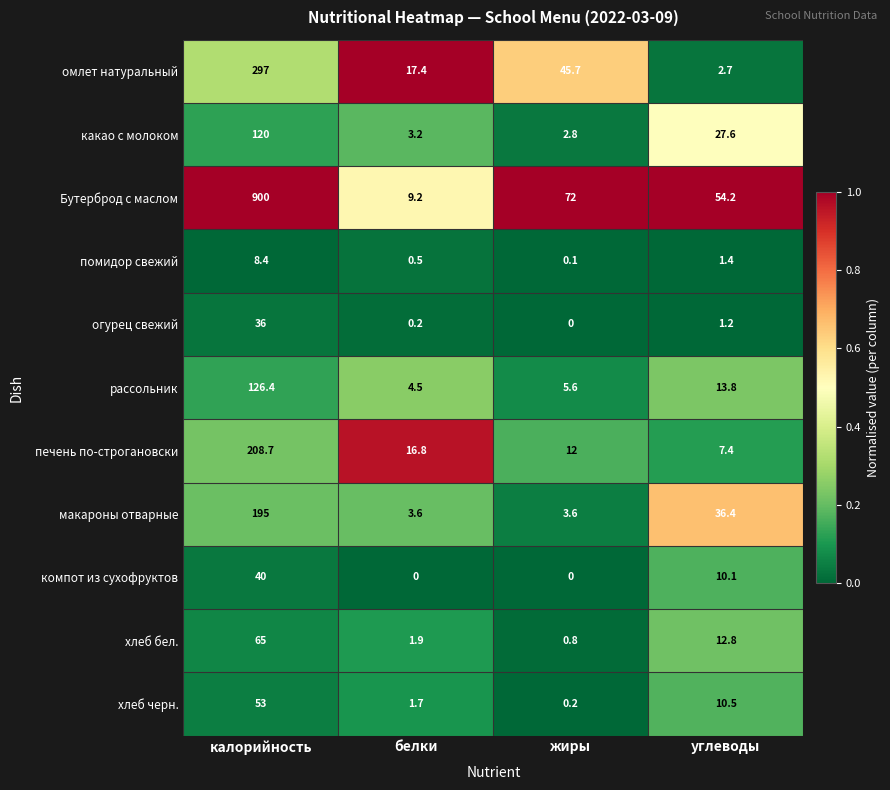

What is the sum of the компот из сухофруктов values at жиры and углеводы?

10.1